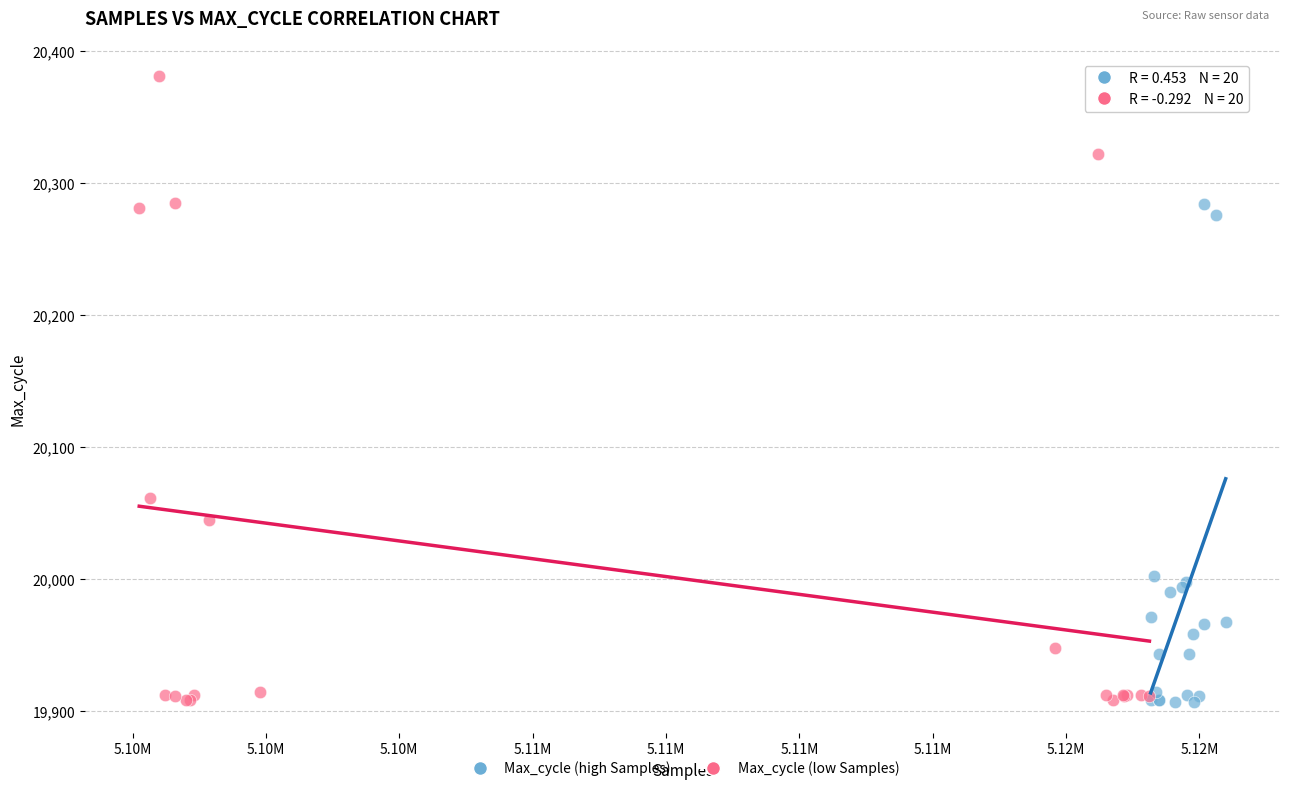

Which series has the widest spread of Y values?

Max_cycle (low Samples)